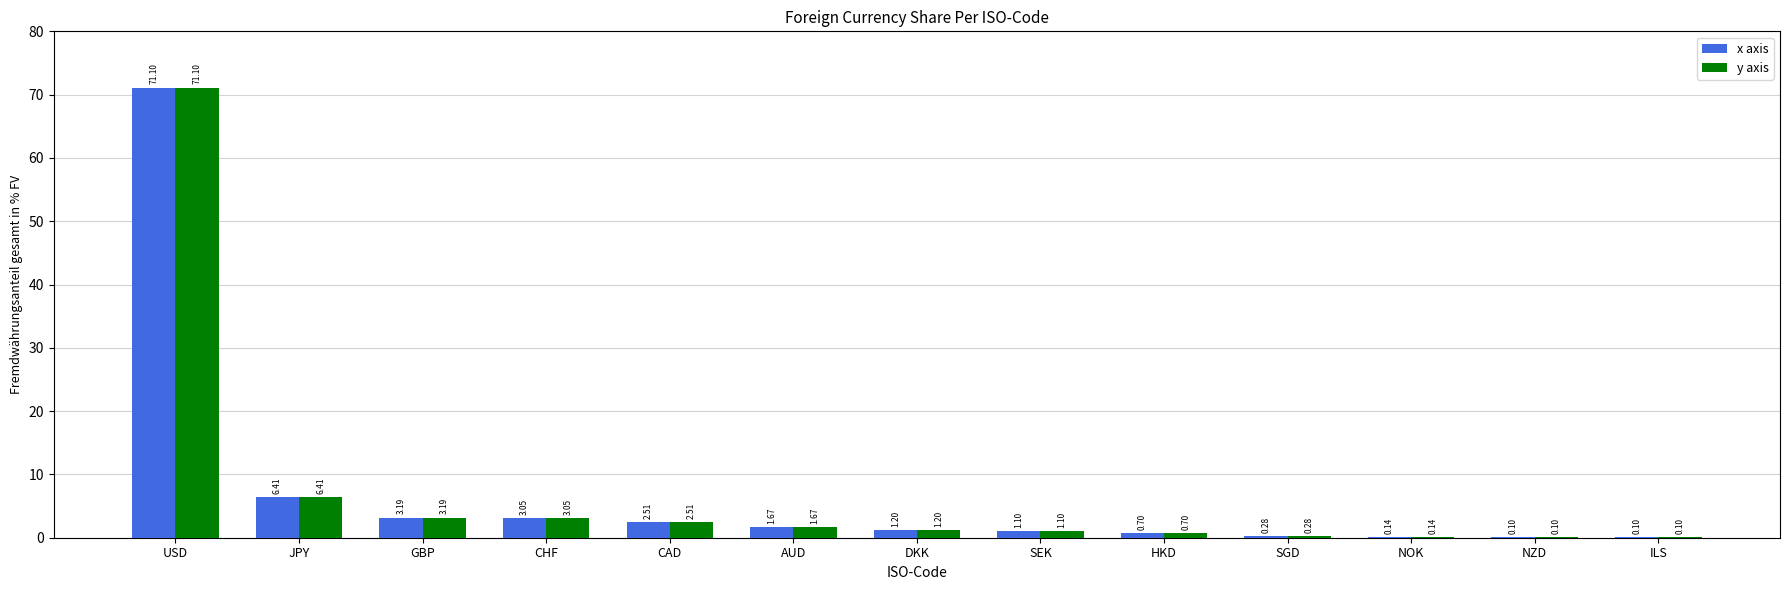

What is the sum of the y axis values at HKD and JPY?

7.1